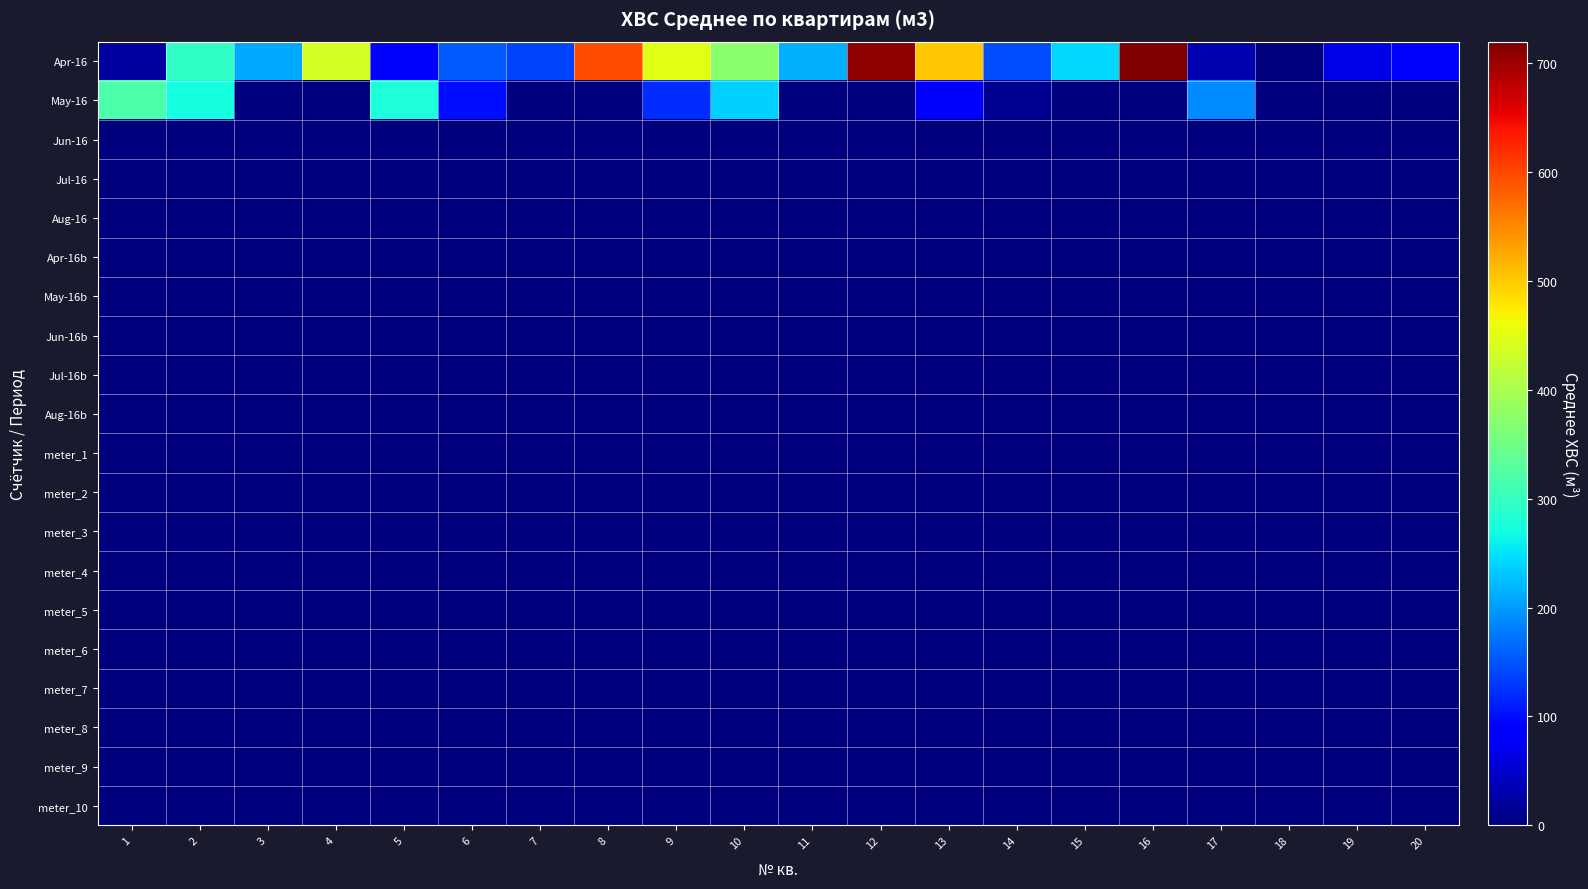

At which category is the sum across all series the highest?

16